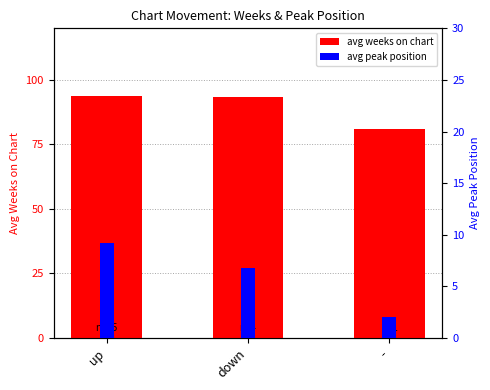

At which category does the chart reach its minimum across all series?

-